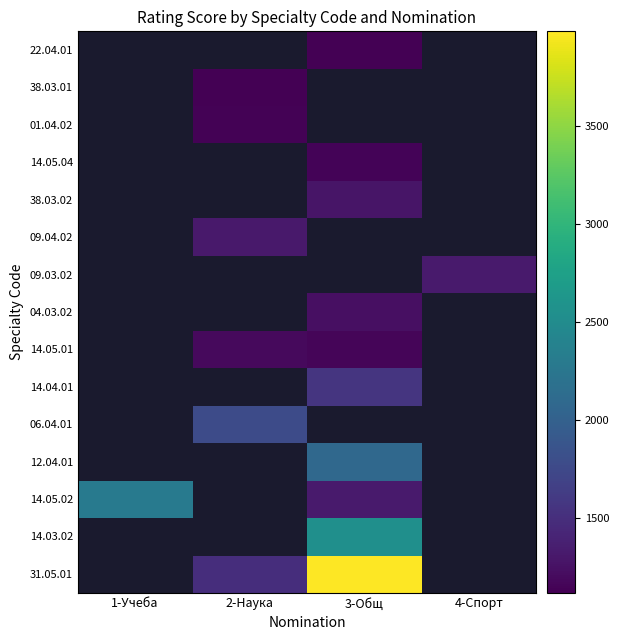

The value of 14.05.04 at 3-Общ is 1146.0. True or false?

True